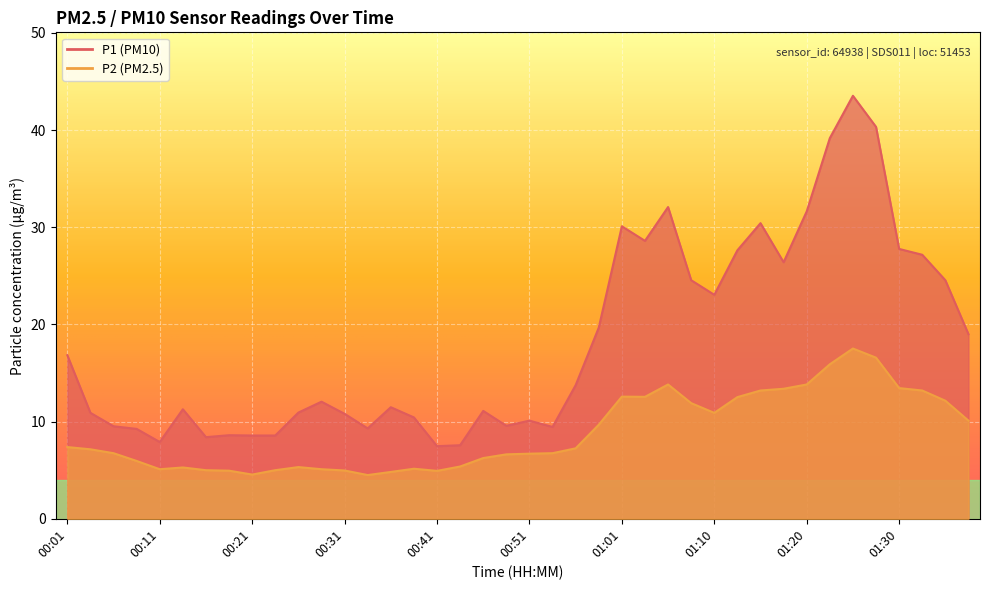

True or false: P1 and P2 cross at least once.

False